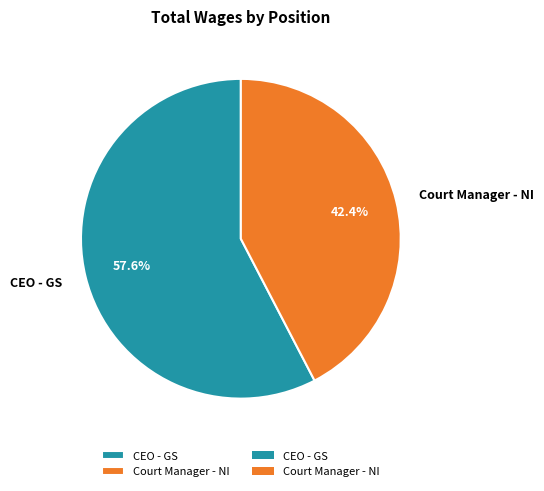

How many segments does this pie chart have?

2